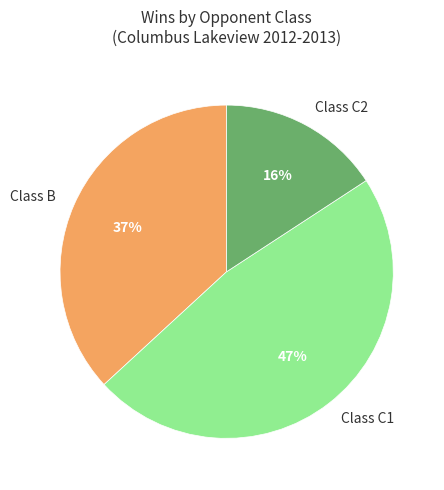

To the nearest percent, what percentage of the pie is Class C1?

47%